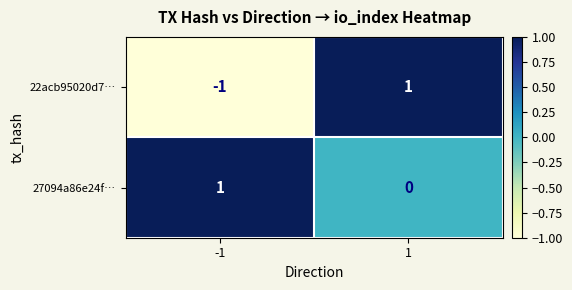

True or false: 27094a86e24f… has a value of -1 at 1.

False